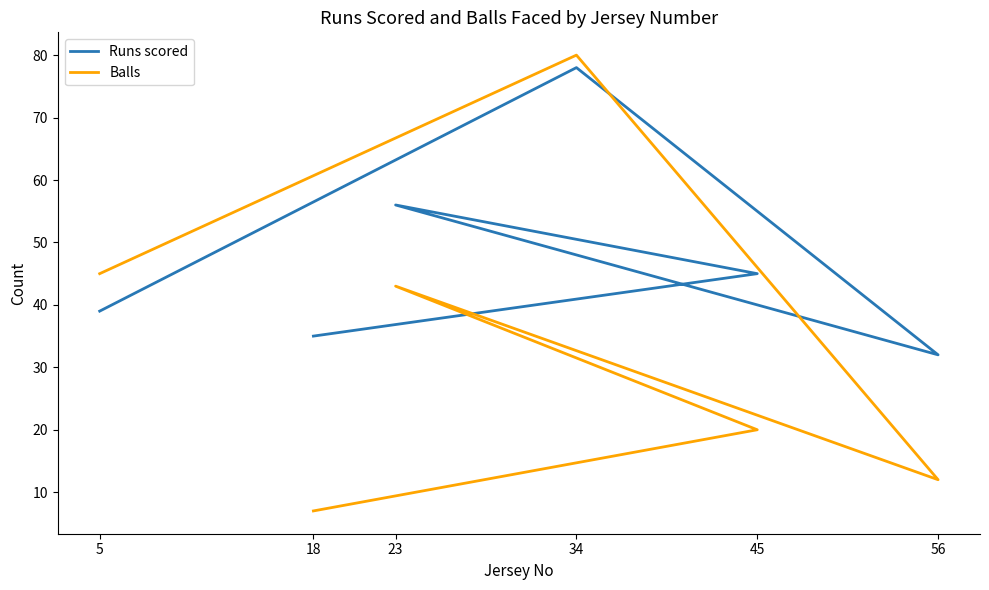

Which series has the largest range (max minus min)?

Balls